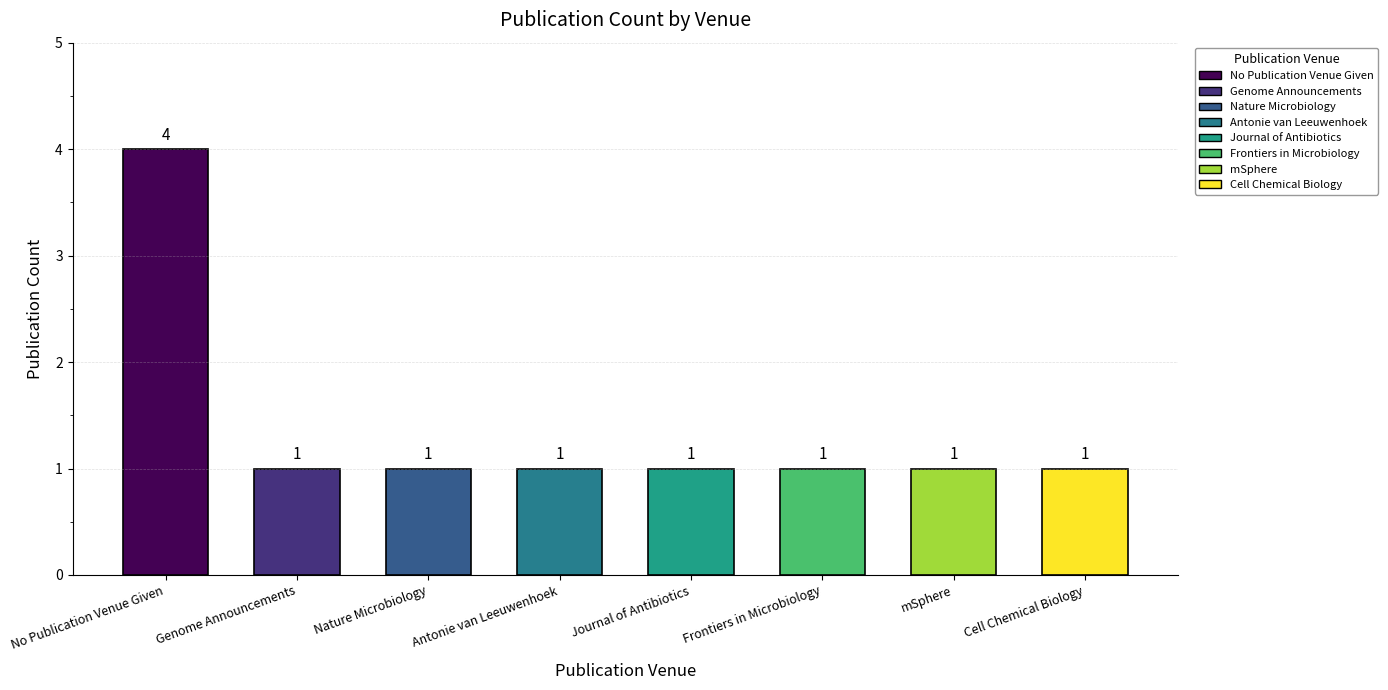

List the labels in order of value, smallest first.

Genome Announcements, Nature Microbiology, Antonie van Leeuwenhoek, Journal of Antibiotics, Frontiers in Microbiology, mSphere, Cell Chemical Biology, No Publication Venue Given